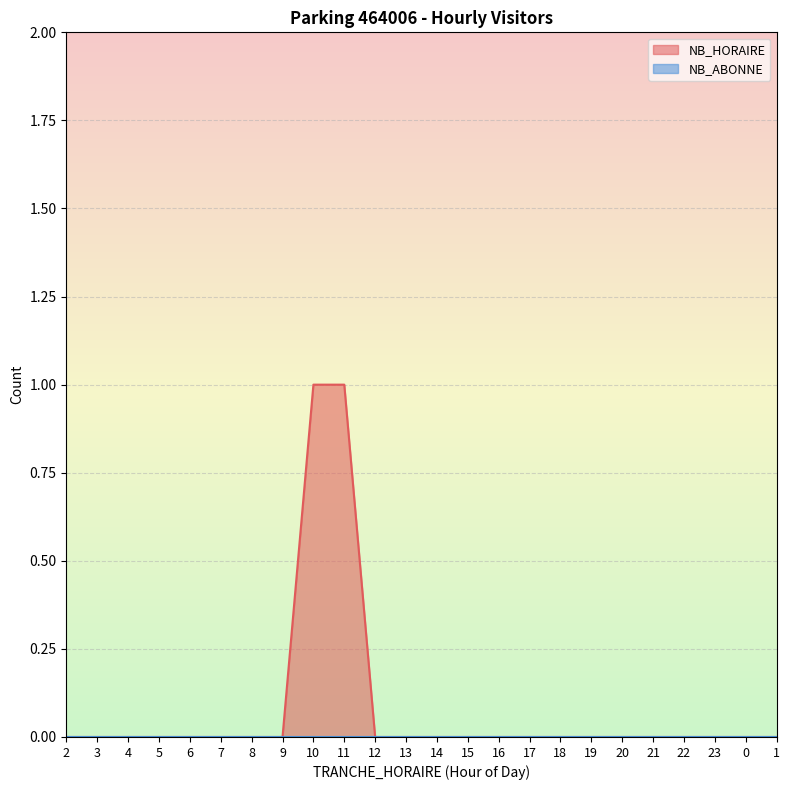

What is the difference between the second highest and second lowest values?

1